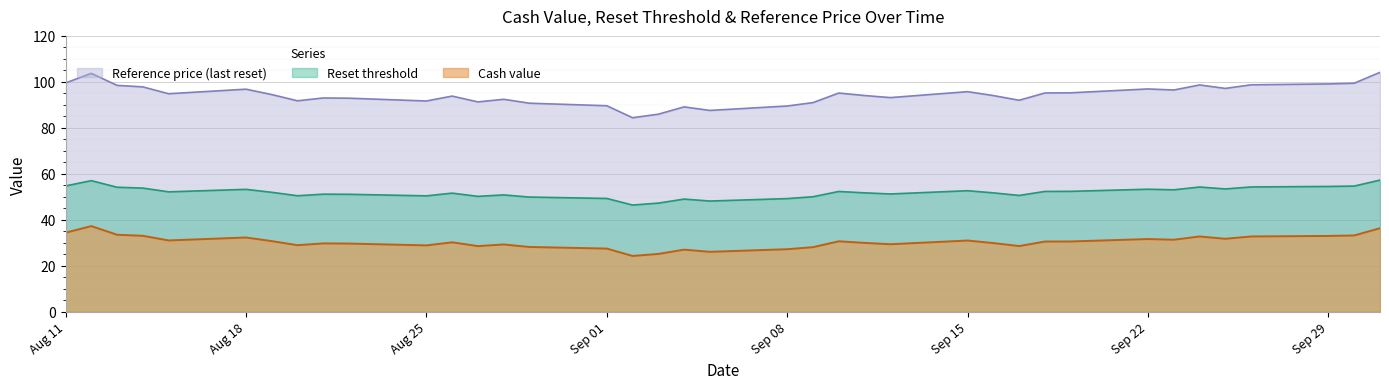

List the series in order of their peak value, highest first.

Reference price (last reset), Reset threshold, Cash value